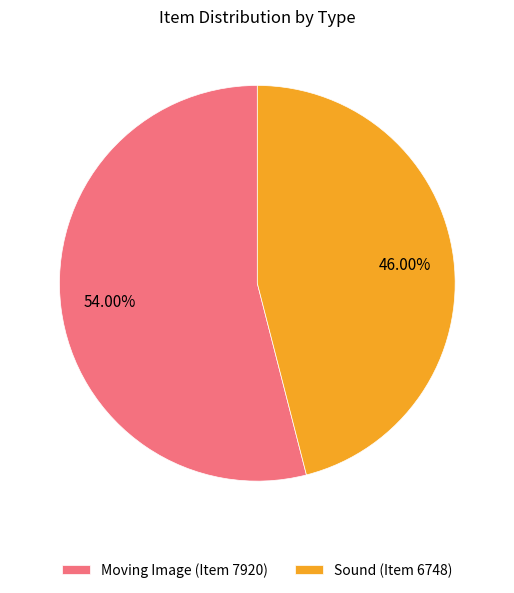

To the nearest percent, what is the difference between the Sound (Item 6748) and Moving Image (Item 7920) slice percentages?

8%